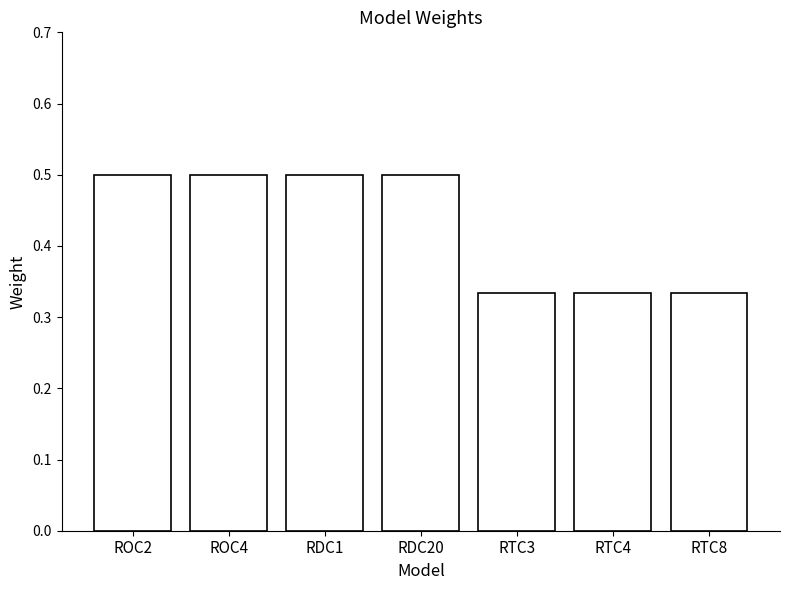

True or false: the data shows 0.5 at ROC2.

True